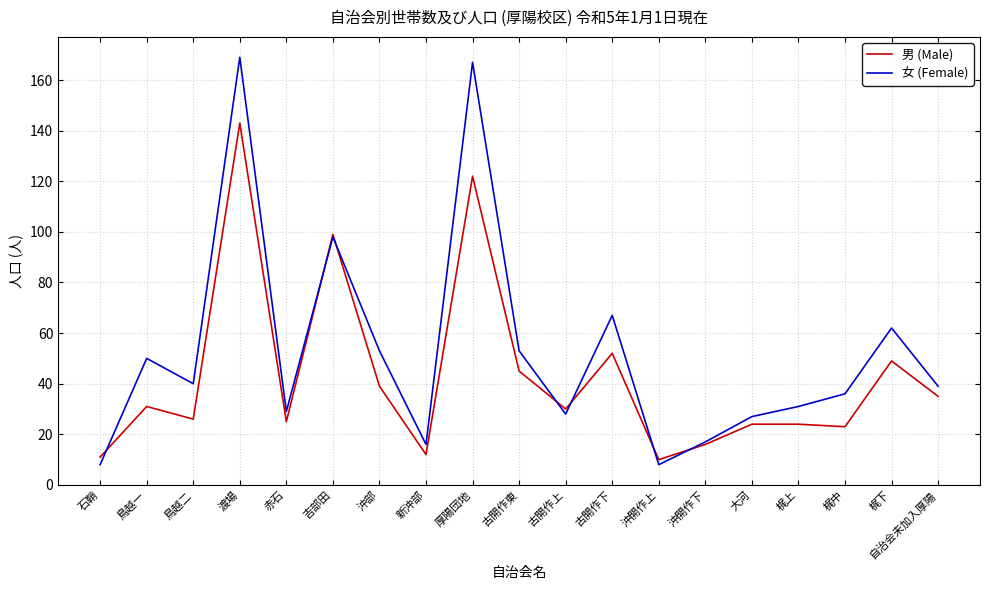

What is the difference between the highest and lowest values at 厚陽団地?

45